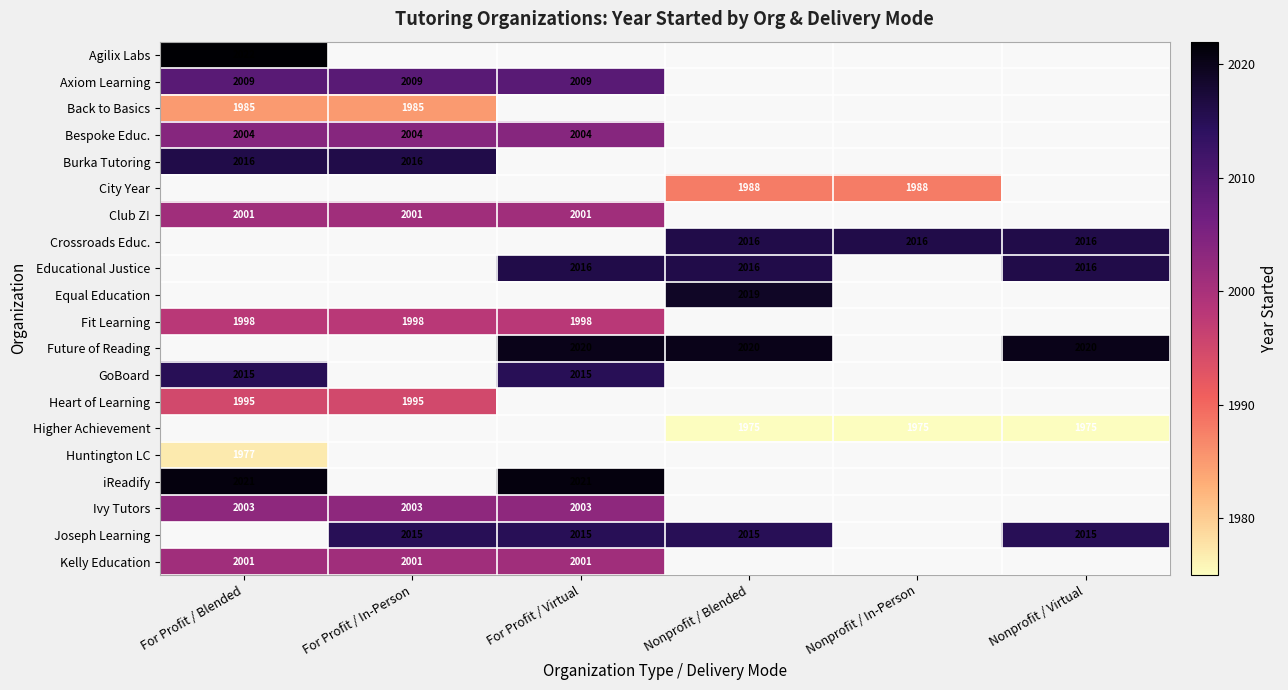

Which has a higher value, Nonprofit / Virtual or For Profit / In-Person?

For Profit / In-Person